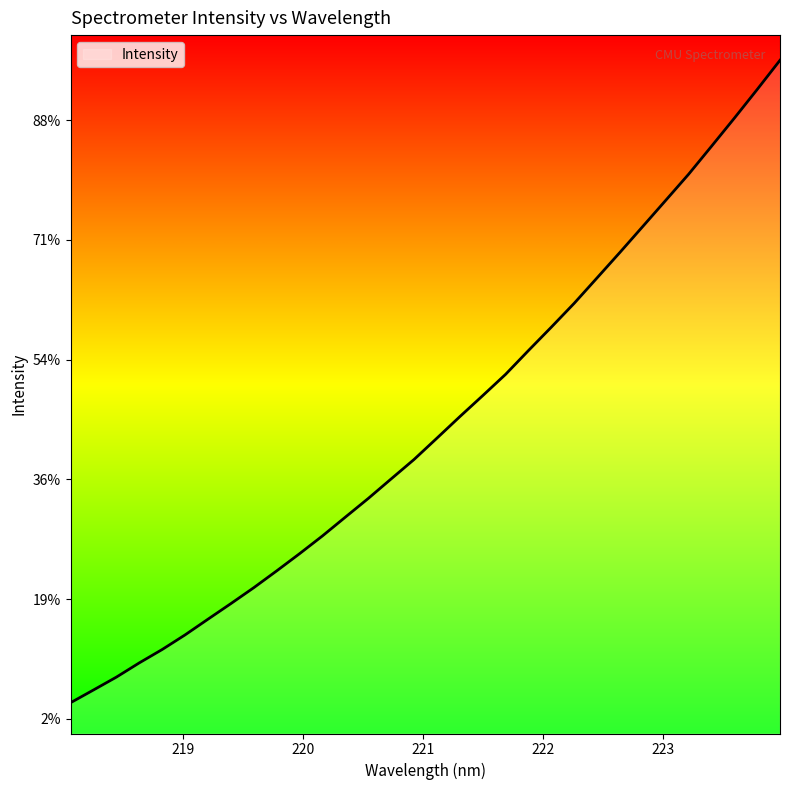

Does the chart display data point markers on the line(s)?

No